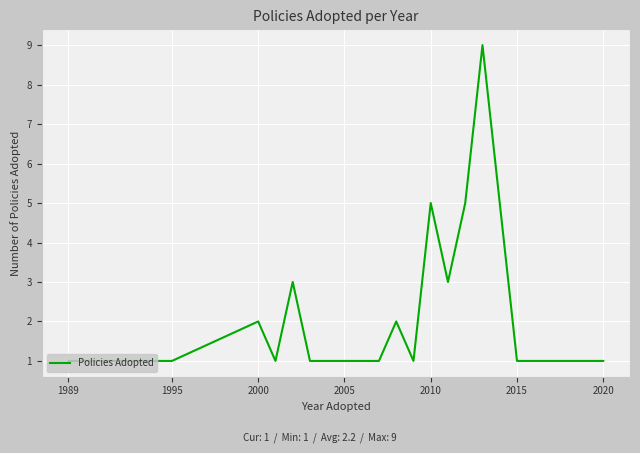

What is the greatest value displayed?

9